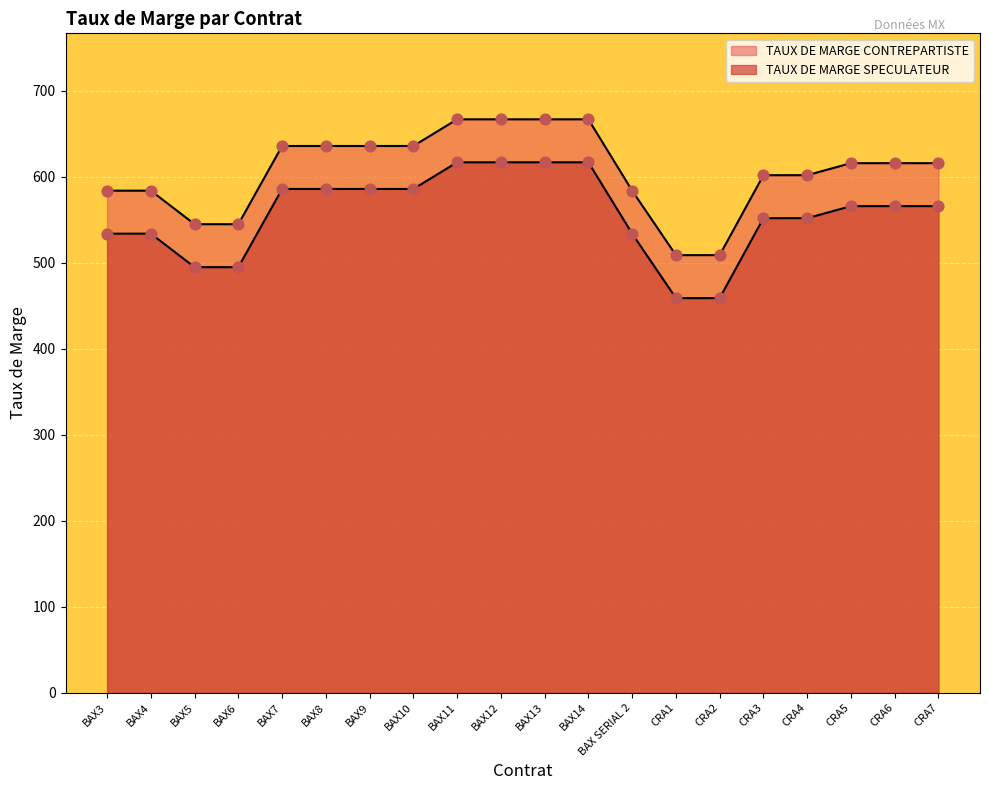

Which series has the widest spread of Y values?

TAUX DE MARGE CONTREPARTISTE